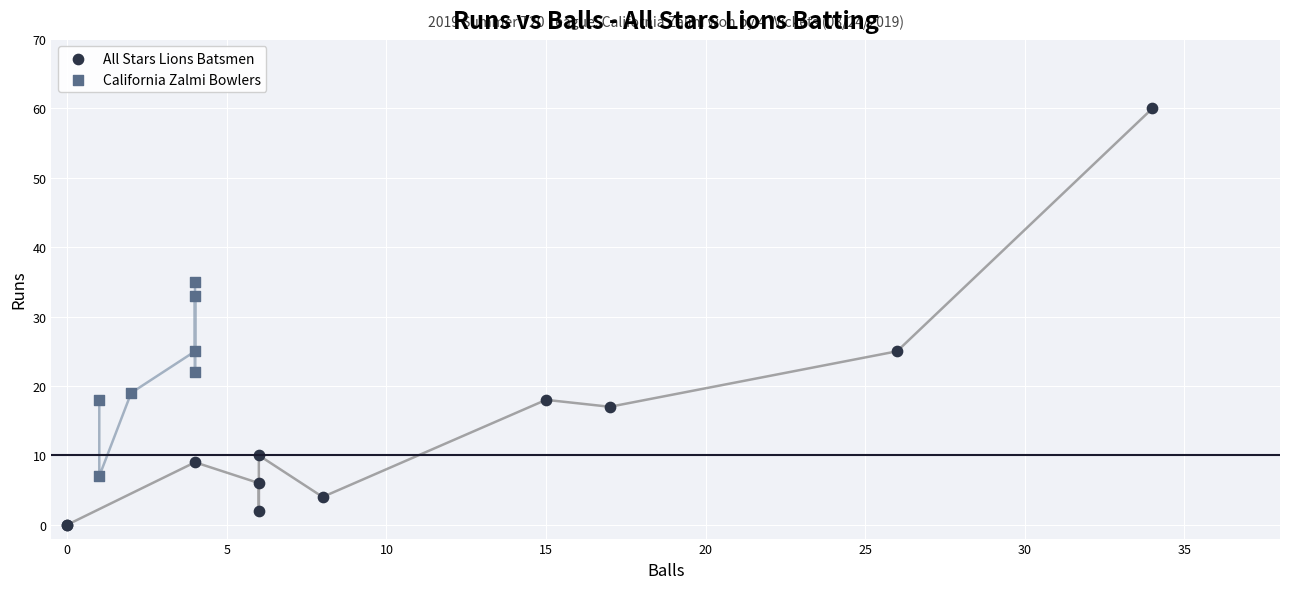

Which series contains the highest Y value?

All Stars Lions Batsmen